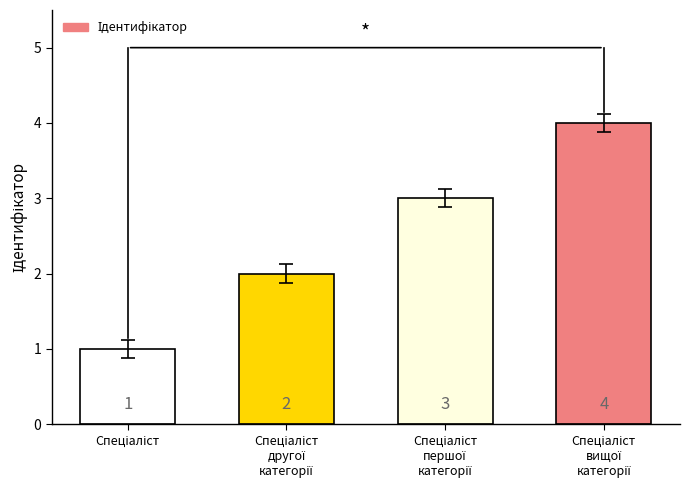

What is the value of the 2nd bar from the left?

2